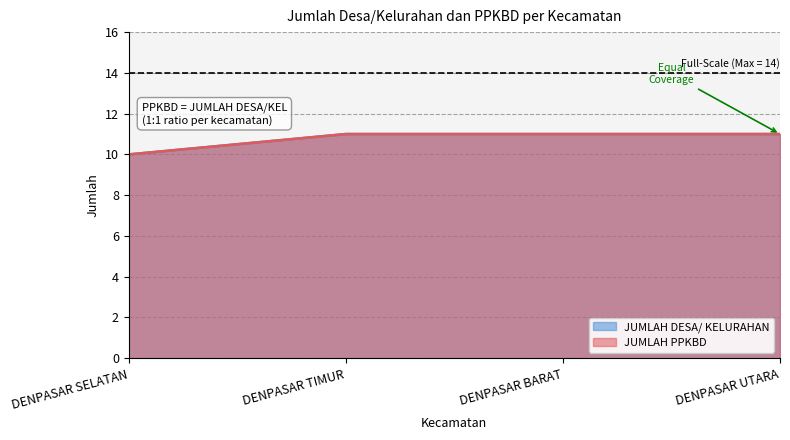

Reading left to right, list all the values displayed in this chart.

JUMLAH DESA/ KELURAHAN: DENPASAR SELATAN=10	DENPASAR TIMUR=11	DENPASAR BARAT=11	DENPASAR UTARA=11
JUMLAH PPKBD: DENPASAR SELATAN=10	DENPASAR TIMUR=11	DENPASAR BARAT=11	DENPASAR UTARA=11